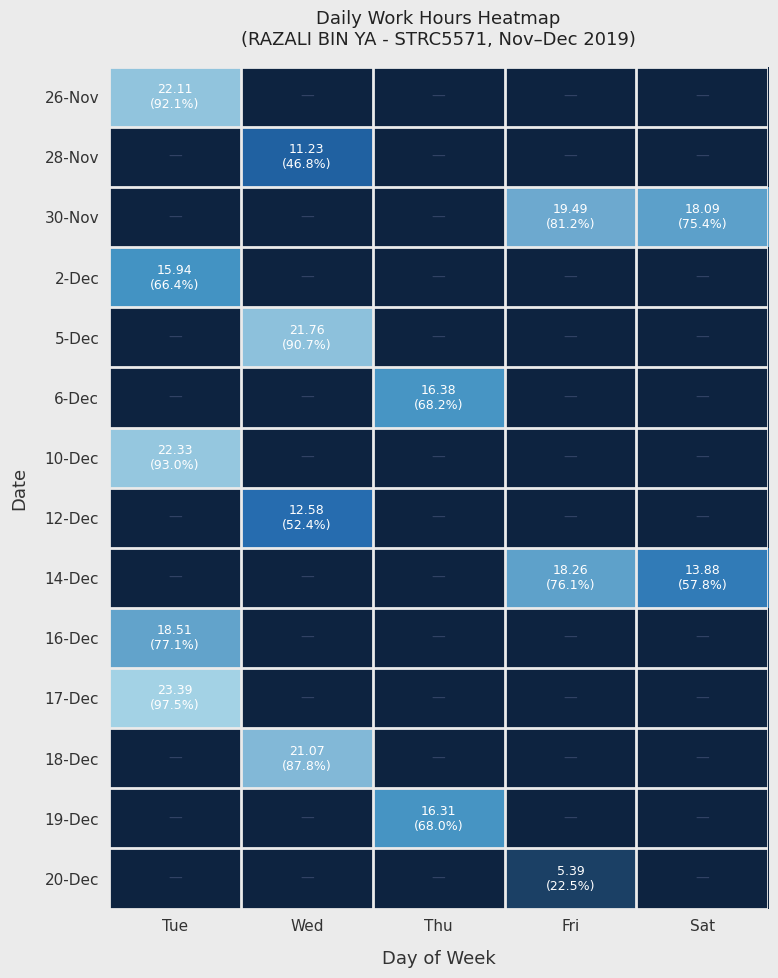

List the series in order of their peak value, highest first.

17-Dec, 10-Dec, 26-Nov, 5-Dec, 18-Dec, 30-Nov, 16-Dec, 14-Dec, 6-Dec, 19-Dec, 2-Dec, 12-Dec, 28-Nov, 20-Dec